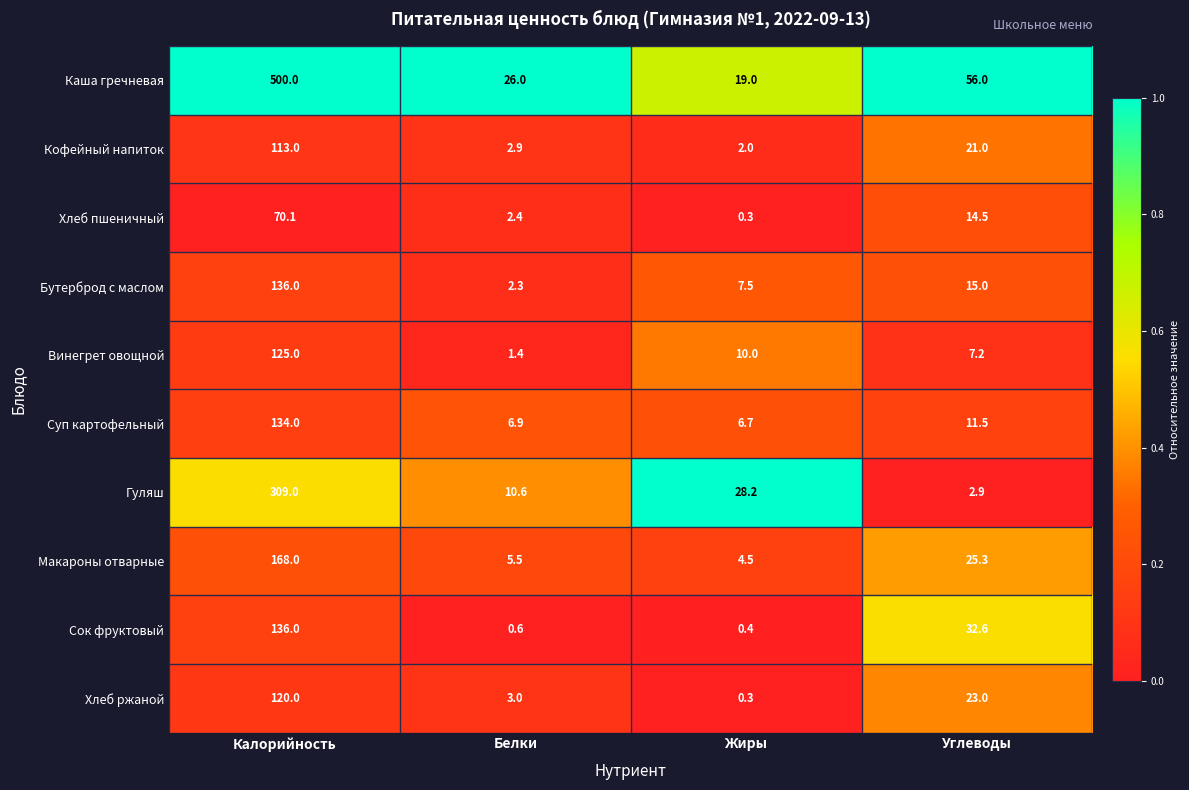

How many data points does each series have?

4